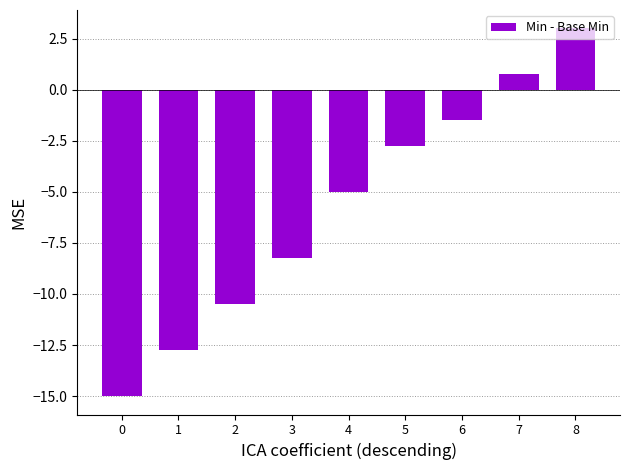

At which label does the data first exceed -5?

5